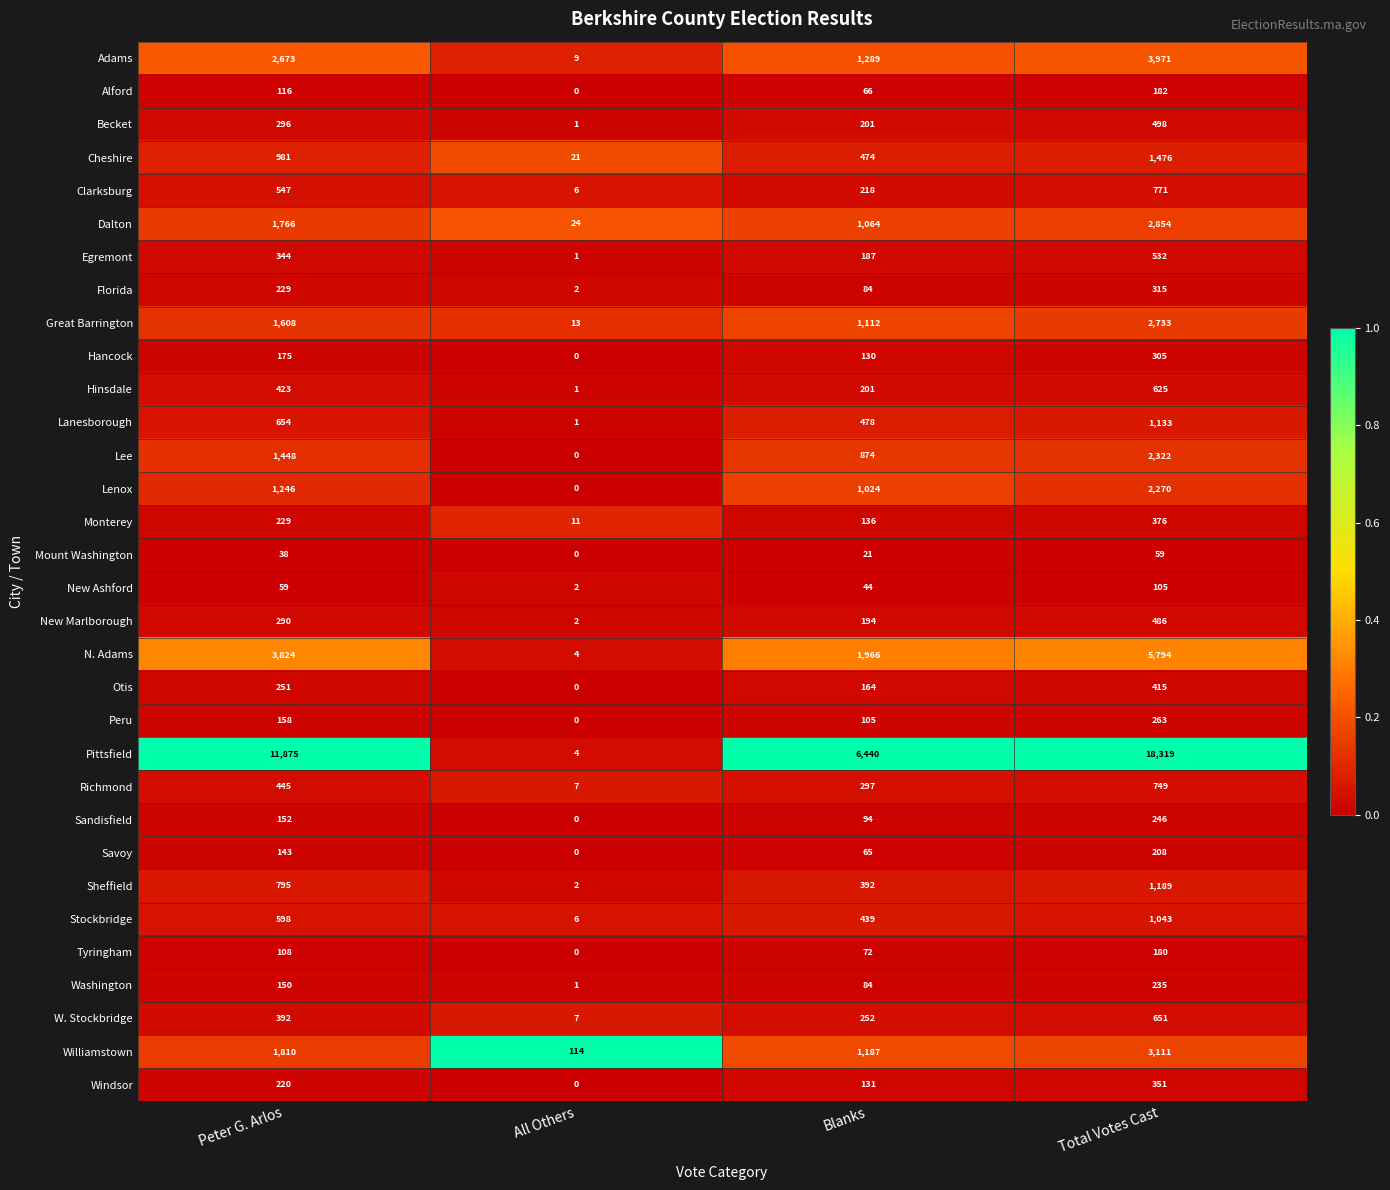

True or false: Richmond has a value of 445 at Peter G. Arlos.

True